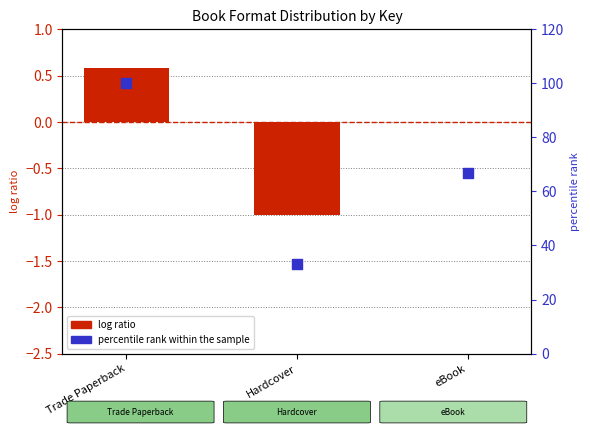

What are all the series names shown in the legend?

log ratio, percentile rank within the sample